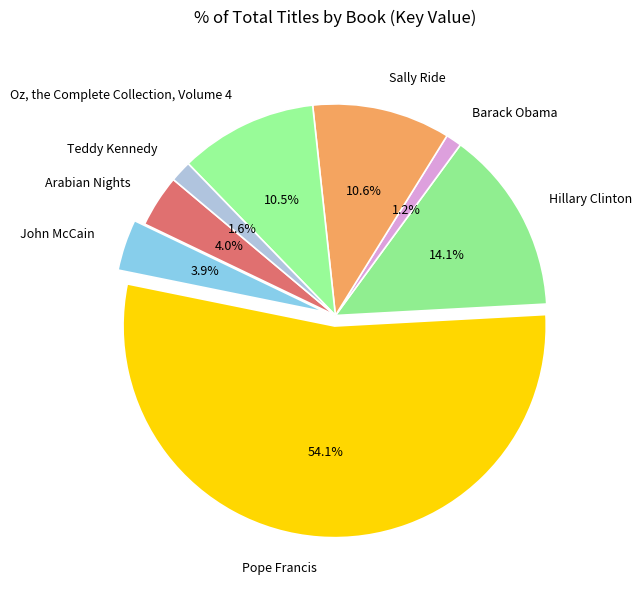

Which category has the biggest portion of the pie?

Pope Francis